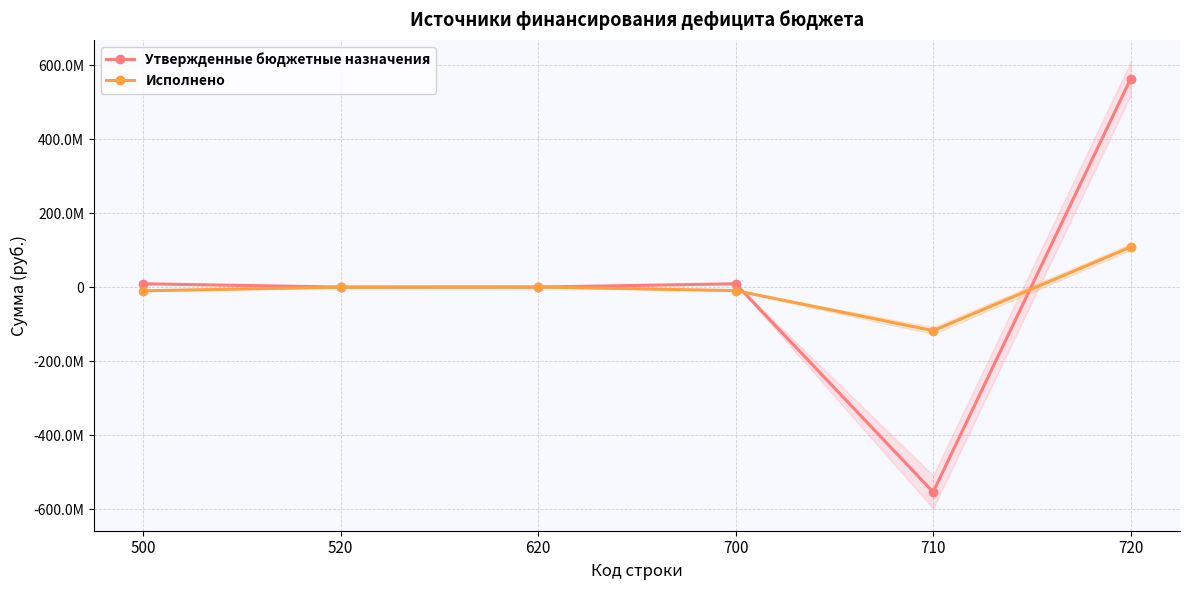

What is the difference between the Исполнено values at 520 and 720?

108793164.8